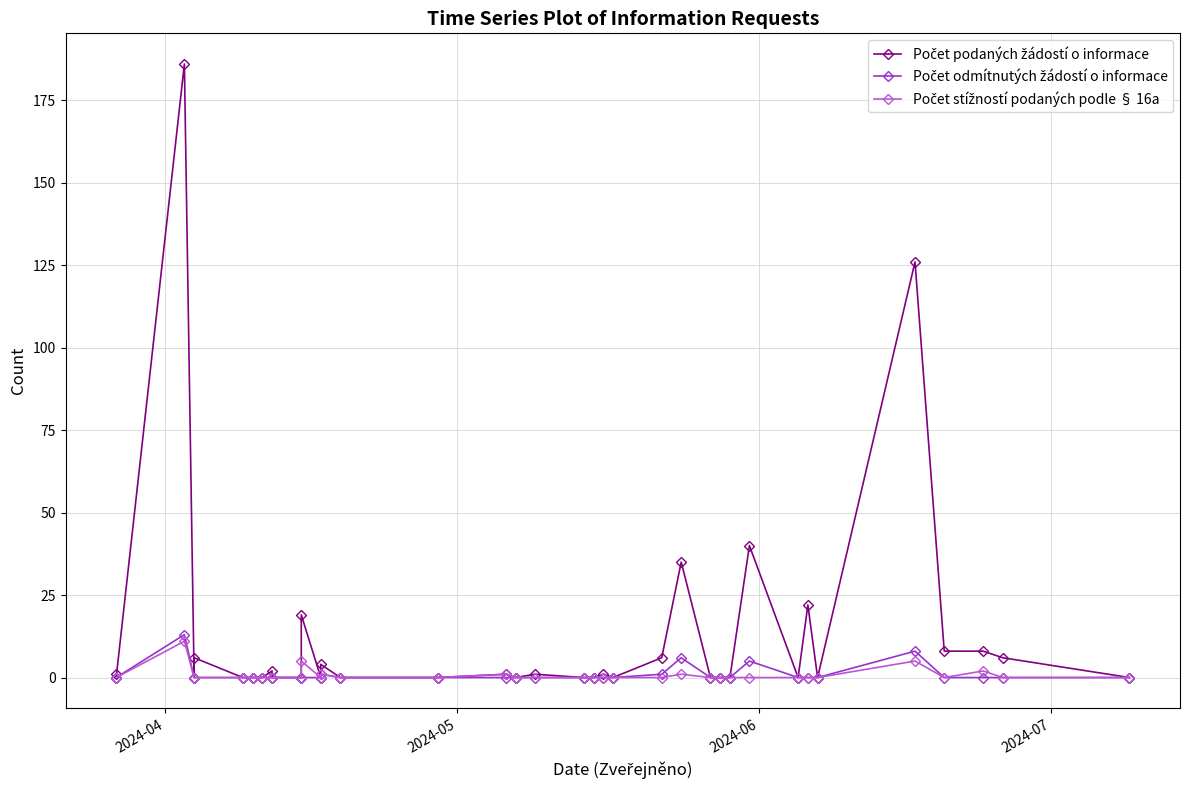

True or false: Počet odmítnutých žádostí o informace has a value of -8 at 2024-05.

False